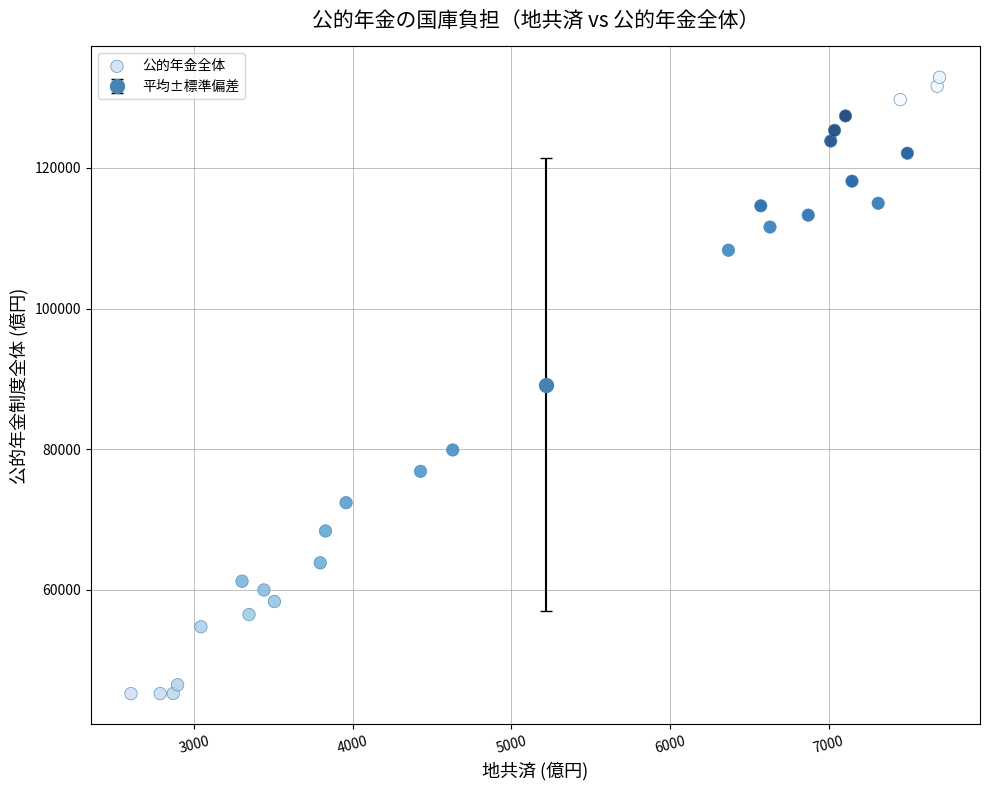

What Y value in the scatter plot is closest to 89059?

79895